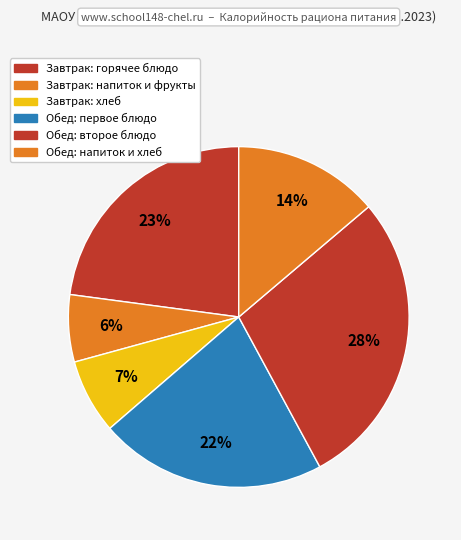

How many segments does this pie chart have?

6